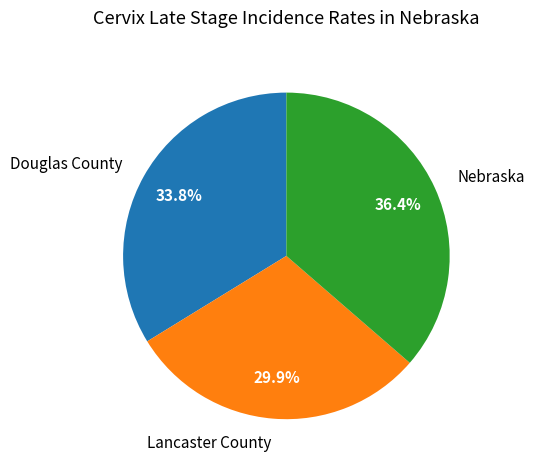

Between Nebraska and Douglas County, which is larger?

Nebraska